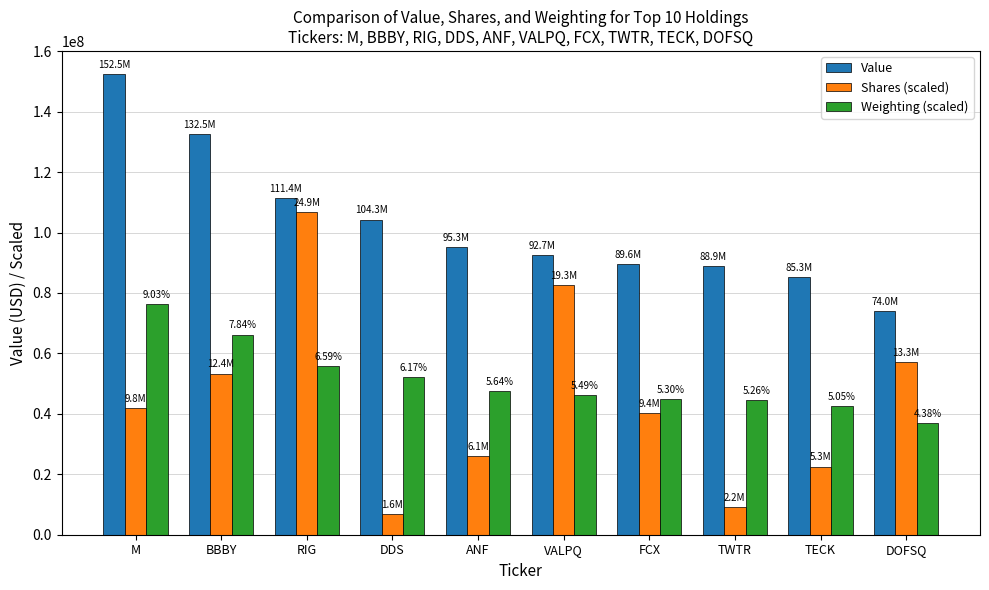

Between BBBY and ANF, which series saw the biggest shift?

Value